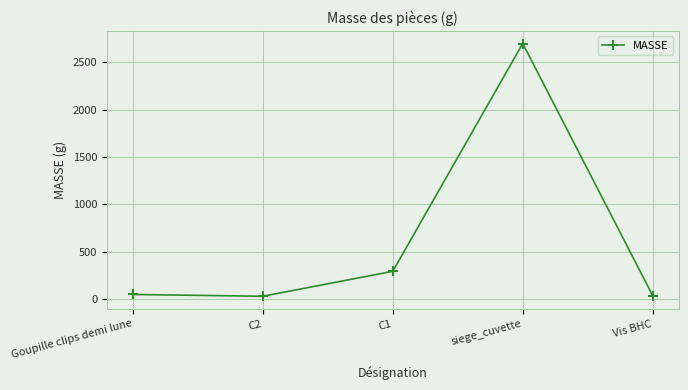

What is the maximum value shown in the chart?

2698.3